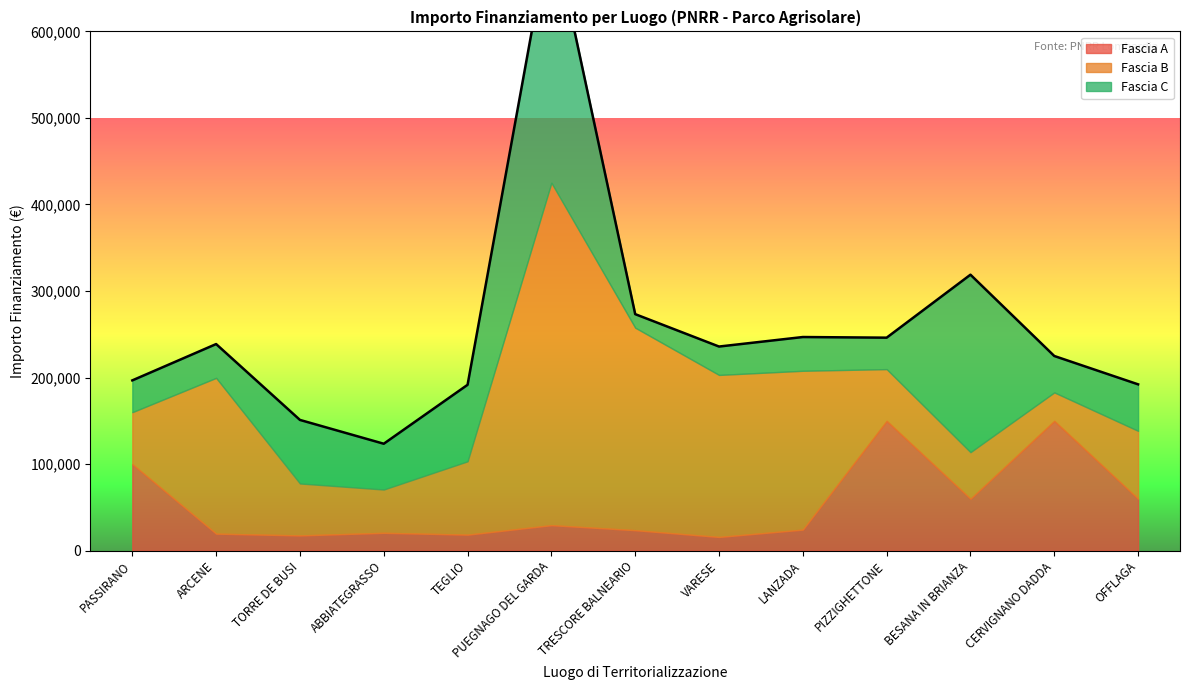

Reading right to left, what are all the values shown in this chart?

Fascia A: OFFLAGA=60000.0	CERVIGNANO DADDA=150000.0	BESANA IN BRIANZA=60000.0	PIZZIGHETTONE=150000.0	LANZADA=24354.0	VARESE=15844.0	TRESCORE BALNEARIO=23663.4	PUEGNAGO DEL GARDA=29464.2	TEGLIO=18516.0	ABBIATEGRASSO=20632.0	TORRE DE BUSI=17625.0	ARCENE=19661.6	PASSIRANO=100000.0
Fascia B: OFFLAGA=78445.4	CERVIGNANO DADDA=32868.0	BESANA IN BRIANZA=53784.0	PIZZIGHETTONE=59760.0	LANZADA=183501.0	VARESE=187212.0	TRESCORE BALNEARIO=234000.0	PUEGNAGO DEL GARDA=395644.9	TEGLIO=84735.1	ABBIATEGRASSO=50000.0	TORRE DE BUSI=60000.0	ARCENE=180000.0	PASSIRANO=60000.0
Fascia C: OFFLAGA=53736.0	CERVIGNANO DADDA=42066.0	BESANA IN BRIANZA=205092.0	PIZZIGHETTONE=36351.0	LANZADA=39000.0	VARESE=32804.9	TRESCORE BALNEARIO=15630.6	PUEGNAGO DEL GARDA=299862.0	TEGLIO=88400.0	ABBIATEGRASSO=52920.0	TORRE DE BUSI=73440.0	ARCENE=39060.0	PASSIRANO=36760.1